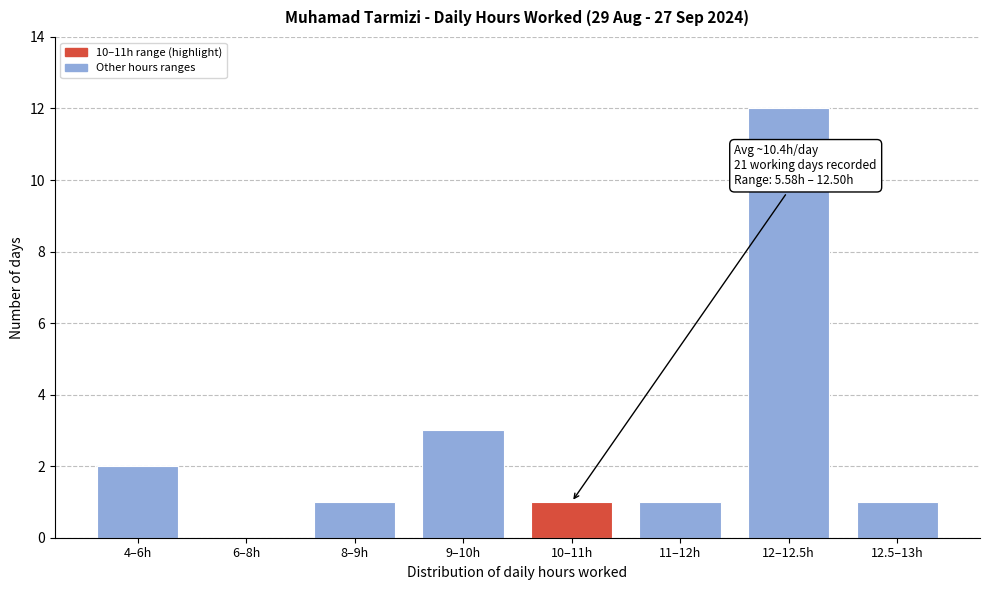

Reading left to right, what are all the values shown in this chart?

4–6h=2	6–8h=0	8–9h=1	9–10h=3	10–11h=1	11–12h=1	12–12.5h=12	12.5–13h=1